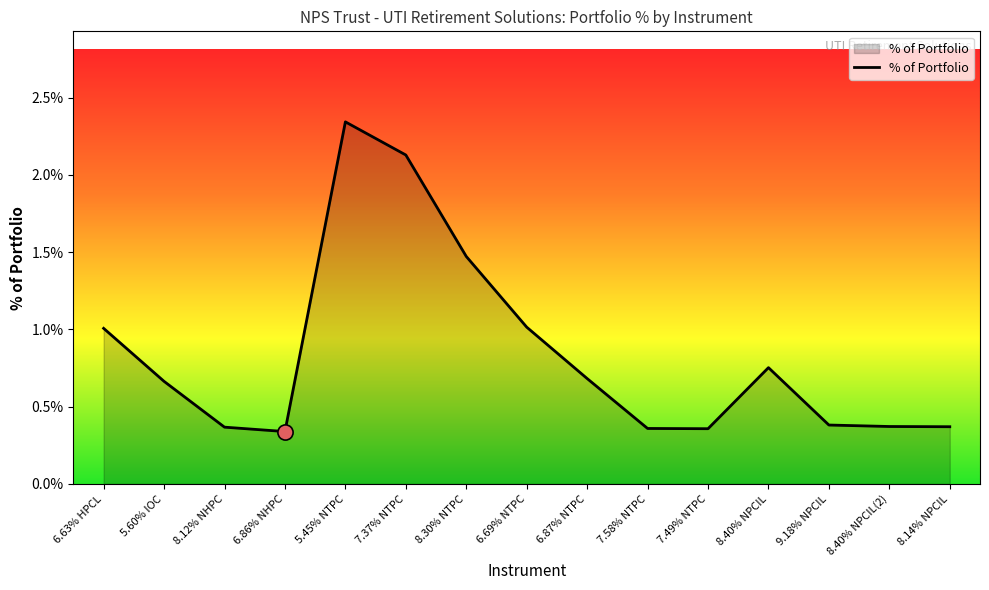

What is the change in value from 6.63% HPCL to 6.86% NHPC?

-0.7